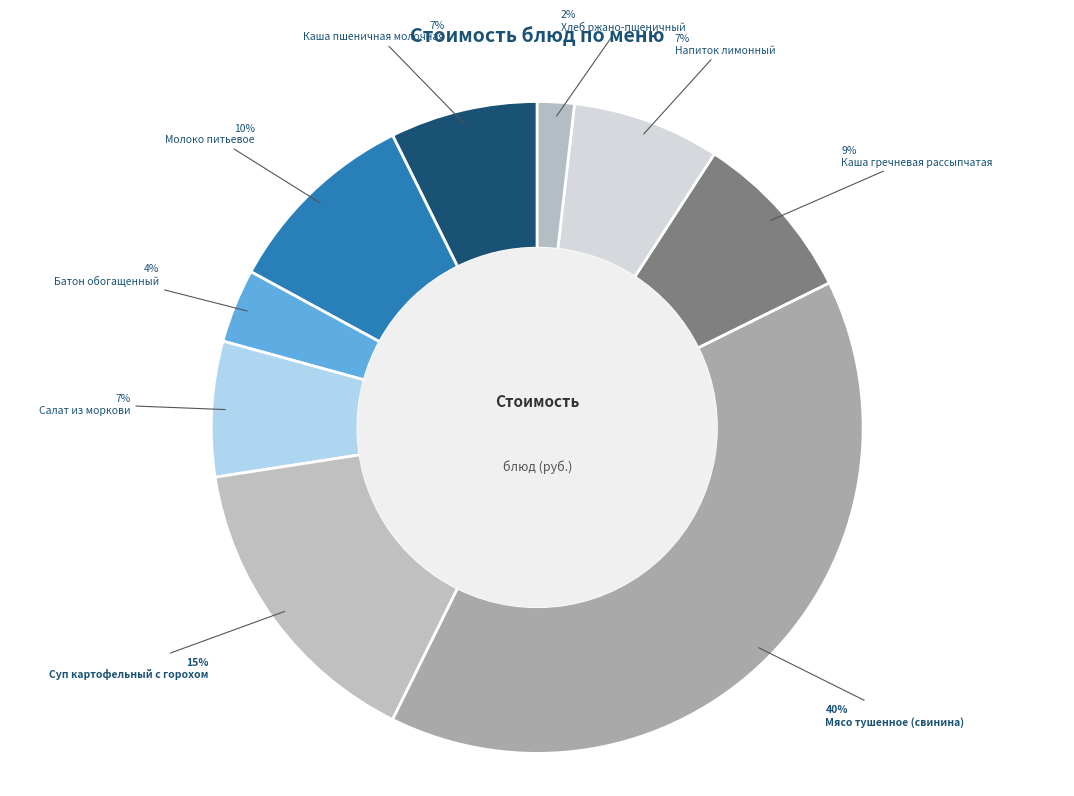

To the nearest percent, what percentage of the pie is Молоко питьевое?

10%